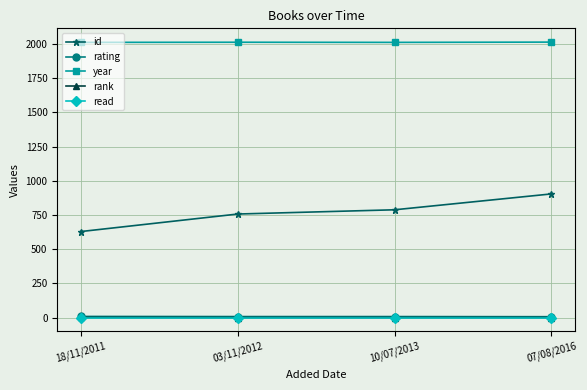

Does the chart display data point markers on the line(s)?

Yes